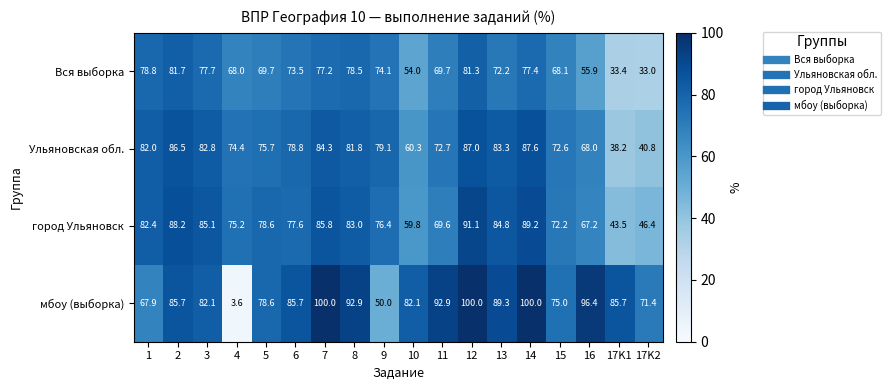

Which series has the widest spread of values?

мбоу (выборка)